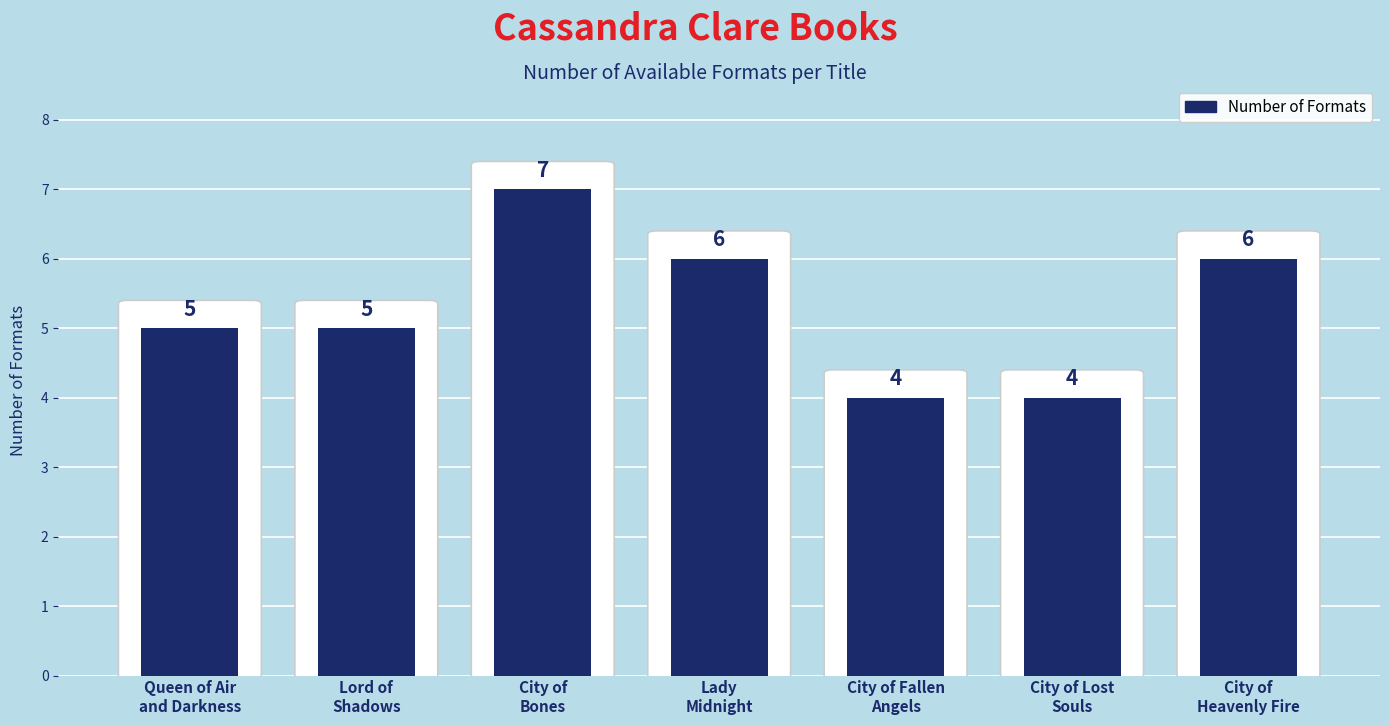

The value at Queen of Air
and Darkness is 5. True or false?

True